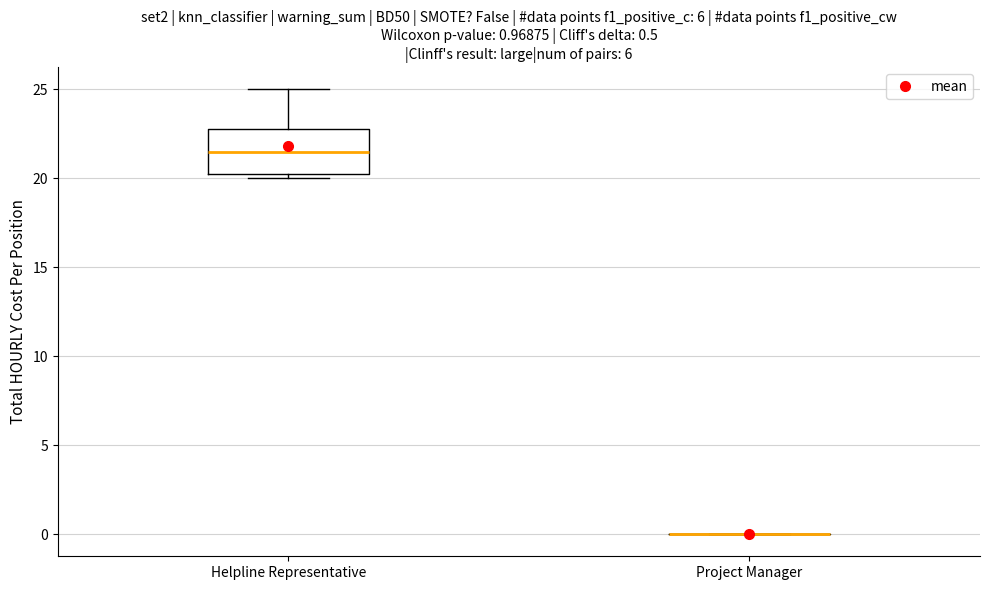

Comparing the boxes themselves (not the whiskers), which one is the tallest?

Helpline Representative